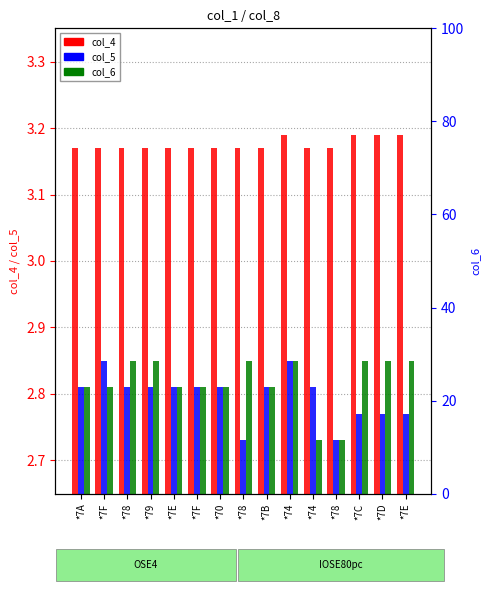

How many bars are there in each group?

3